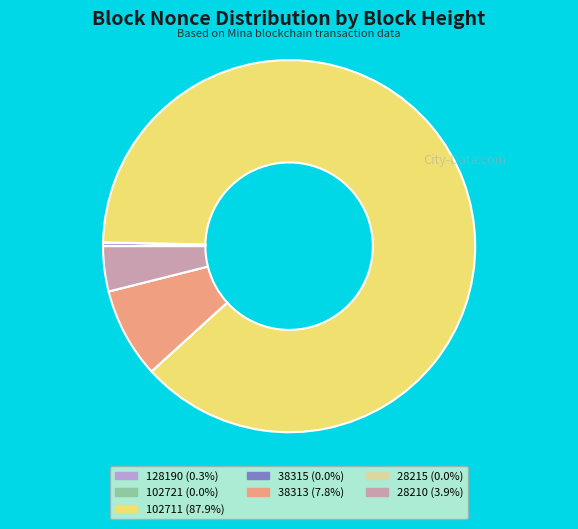

Does any single category account for the majority?

Yes